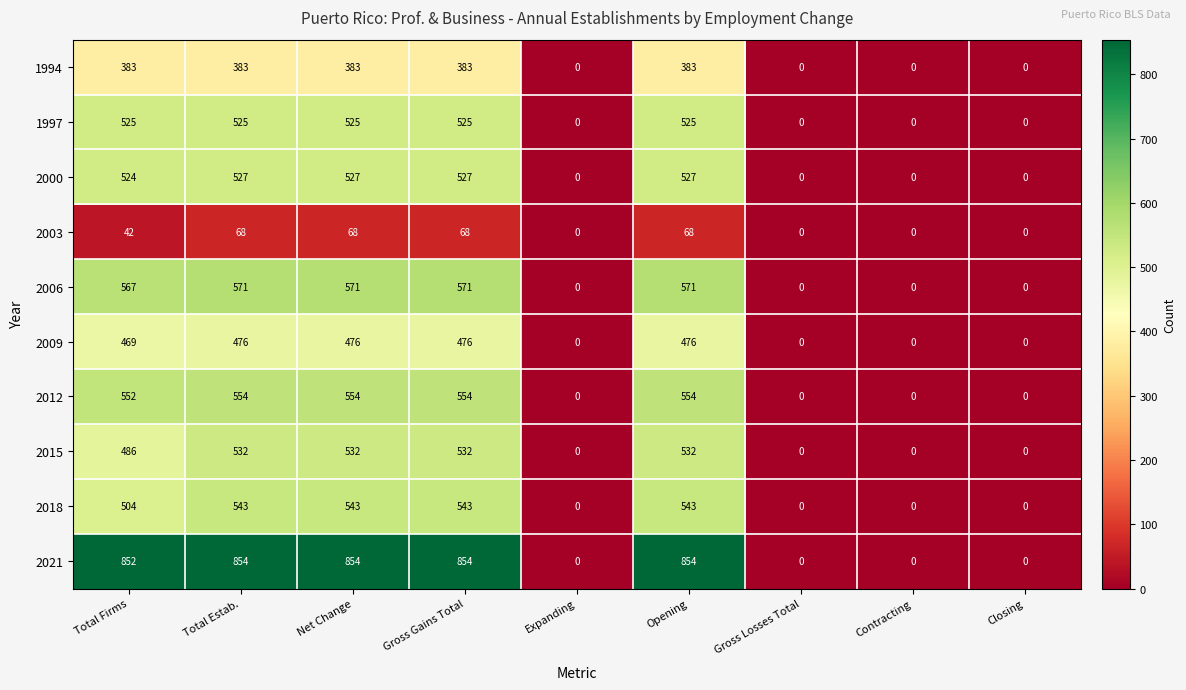

Which series changed the most between Total Firms and Total Estab.?

2015